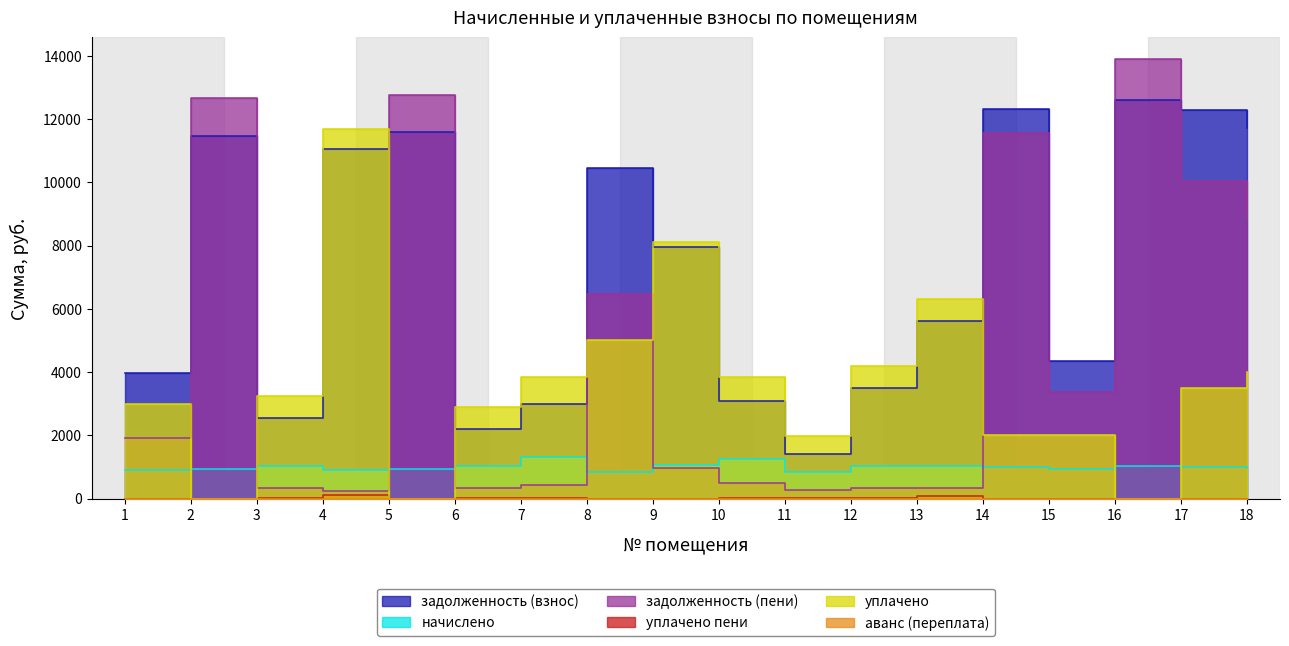

Where is the first local maximum for начислено?

3